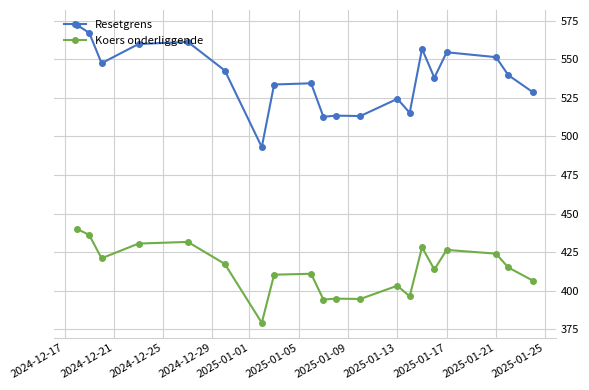

What is the value of the Resetgrens point at the 16th from the left?

538.0